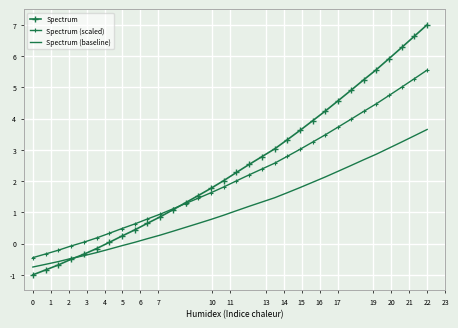

What is the smallest value displayed?

-1.0